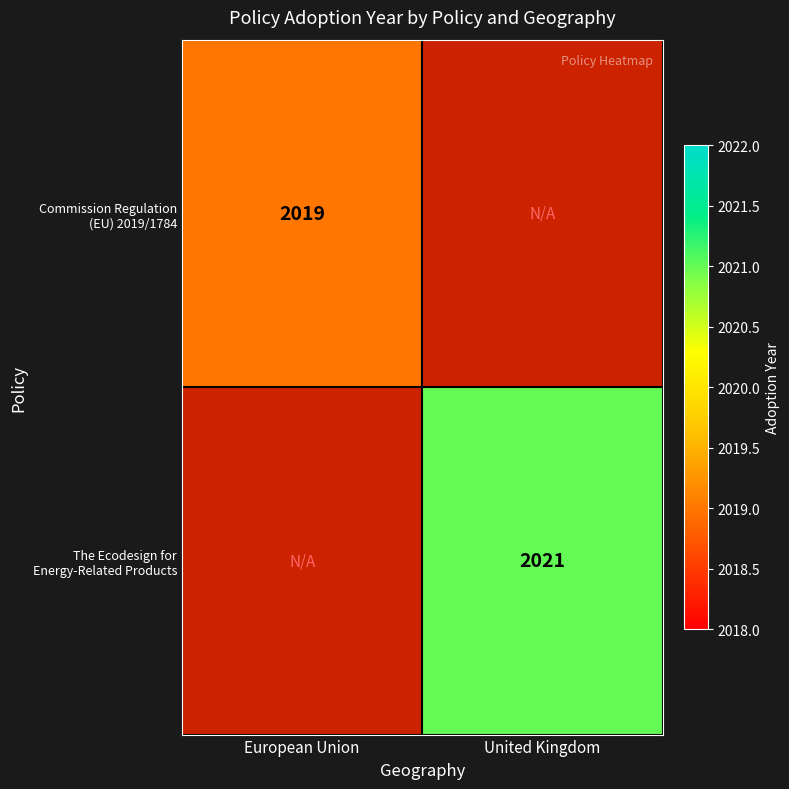

The value of The Ecodesign for Energy-Related Products at United Kingdom is 2021. True or false?

True